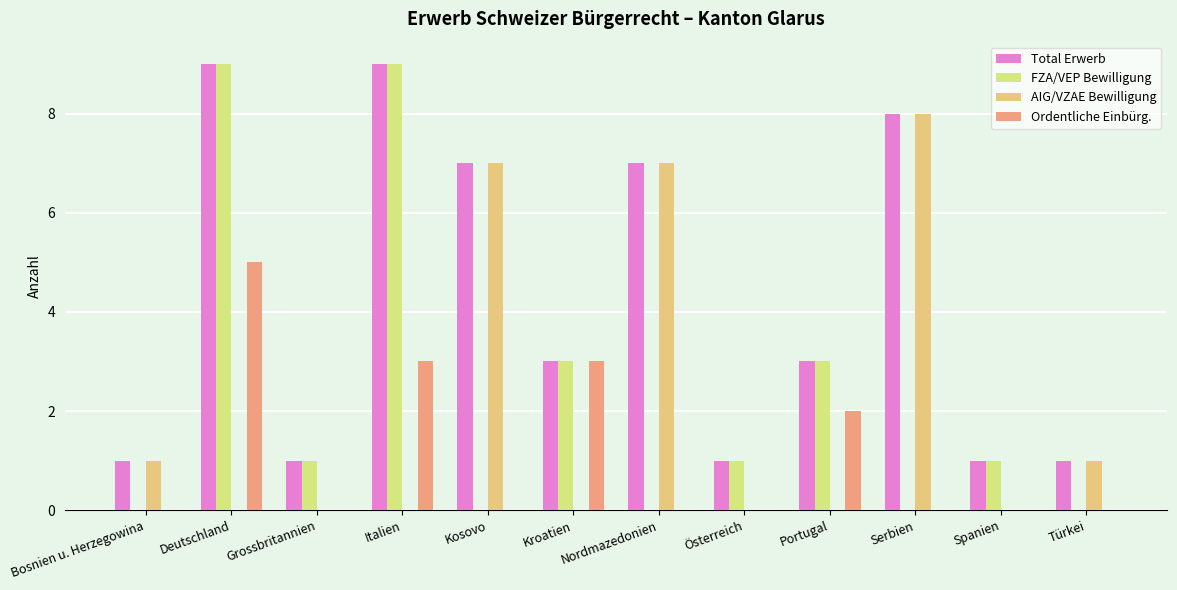

Reading left to right, extract all data points from this chart.

Total Erwerb: 1	9	1	9	7	3	7	1	3	8	1	1
FZA/VEP Bewilligung: 0	9	1	9	0	3	0	1	3	0	1	0
AIG/VZAE Bewilligung: 1	0	0	0	7	0	7	0	0	8	0	1
Ordentliche Einbürg.: 0	5	0	3	0	3	0	0	2	0	0	0